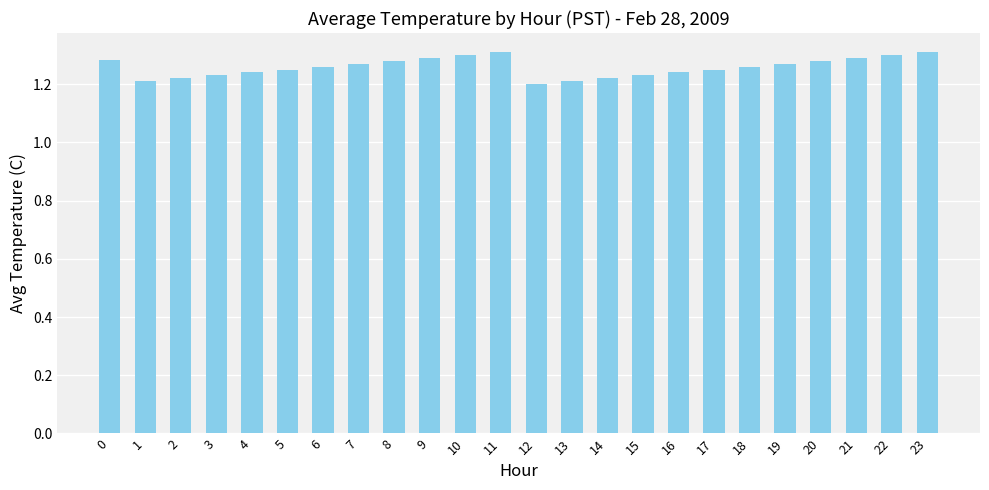

Between 2 and 18, which is larger?

18